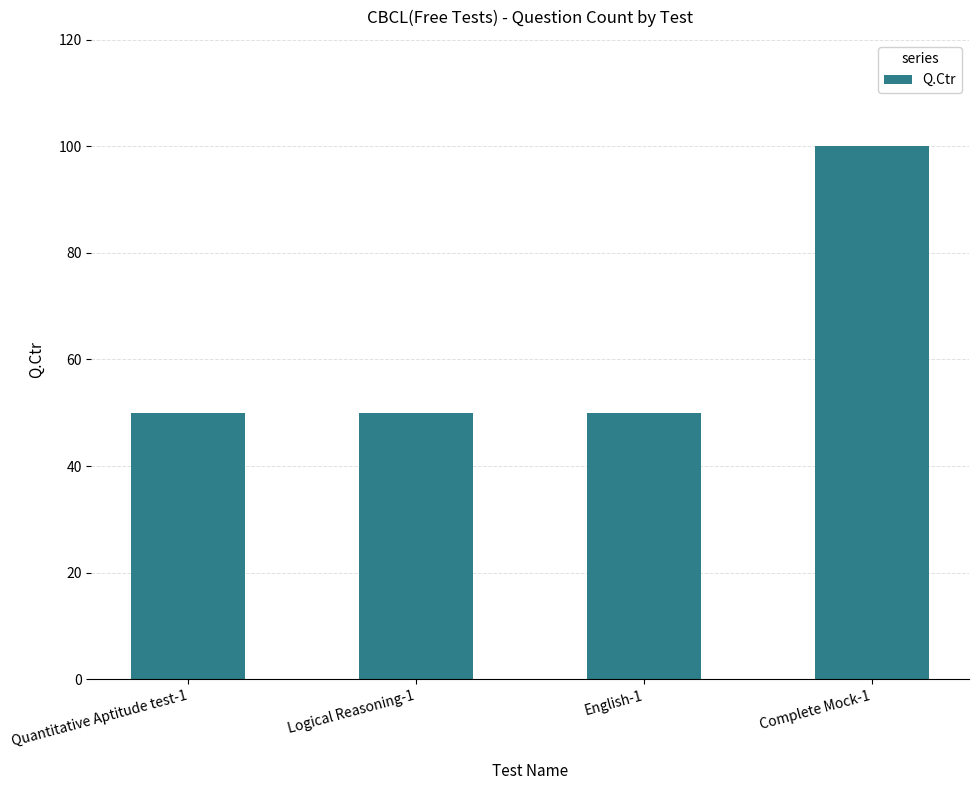

The value at Logical Reasoning-1 is 50. True or false?

True